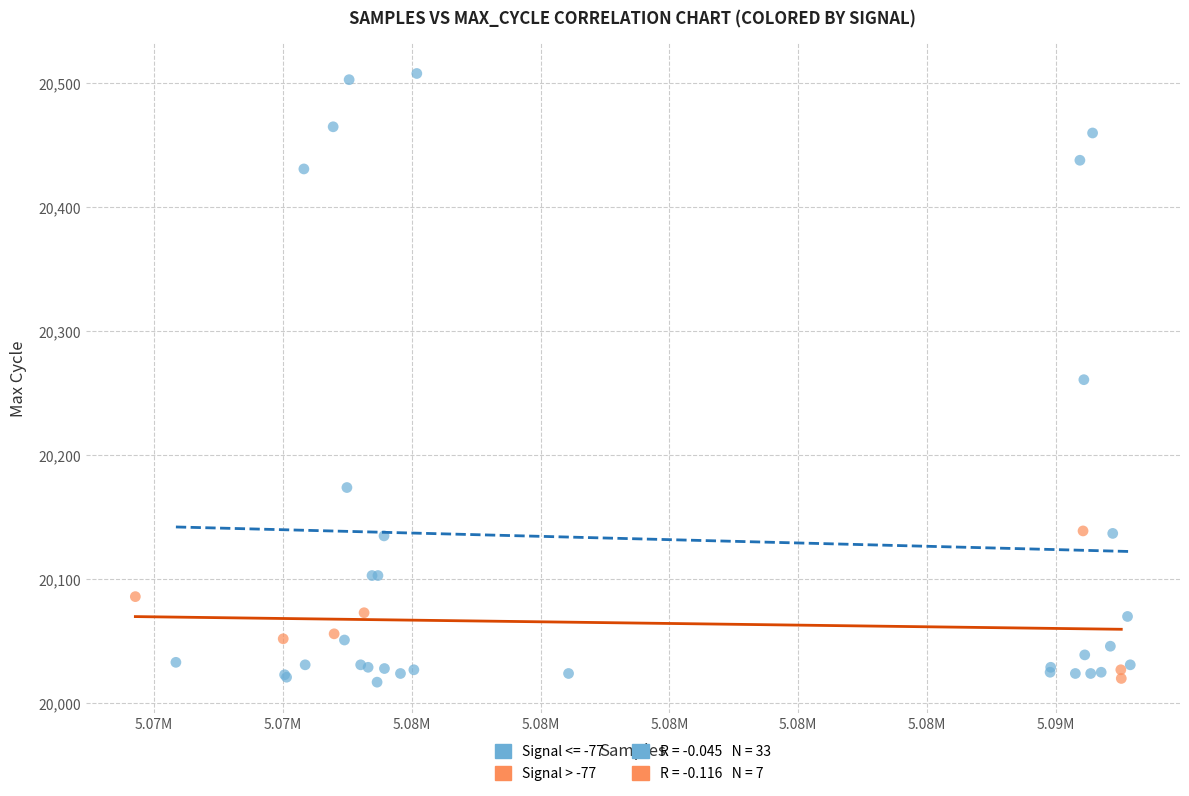

Which series contains the highest Y value?

Signal <= -77